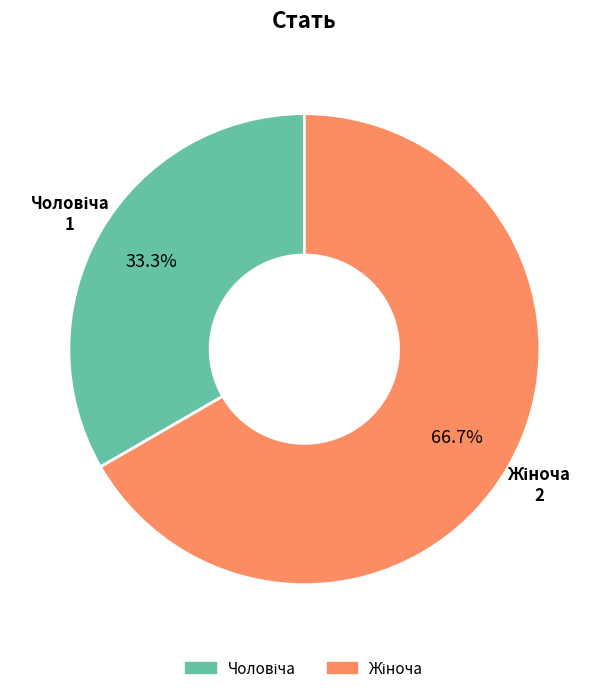

What is the total percentage of Жіноча and Чоловіча?

100.0%